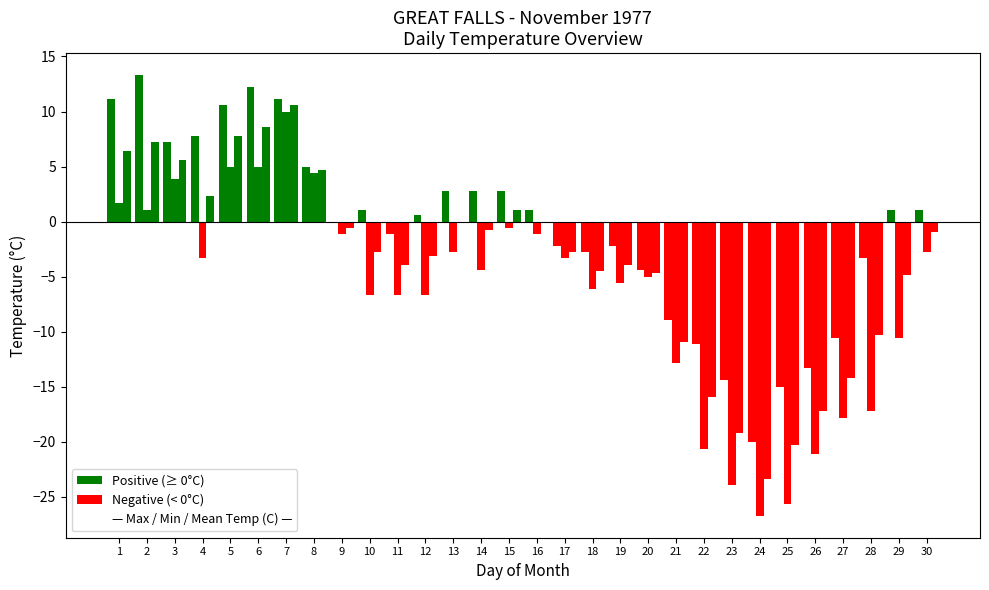

How many groups of bars are there?

30